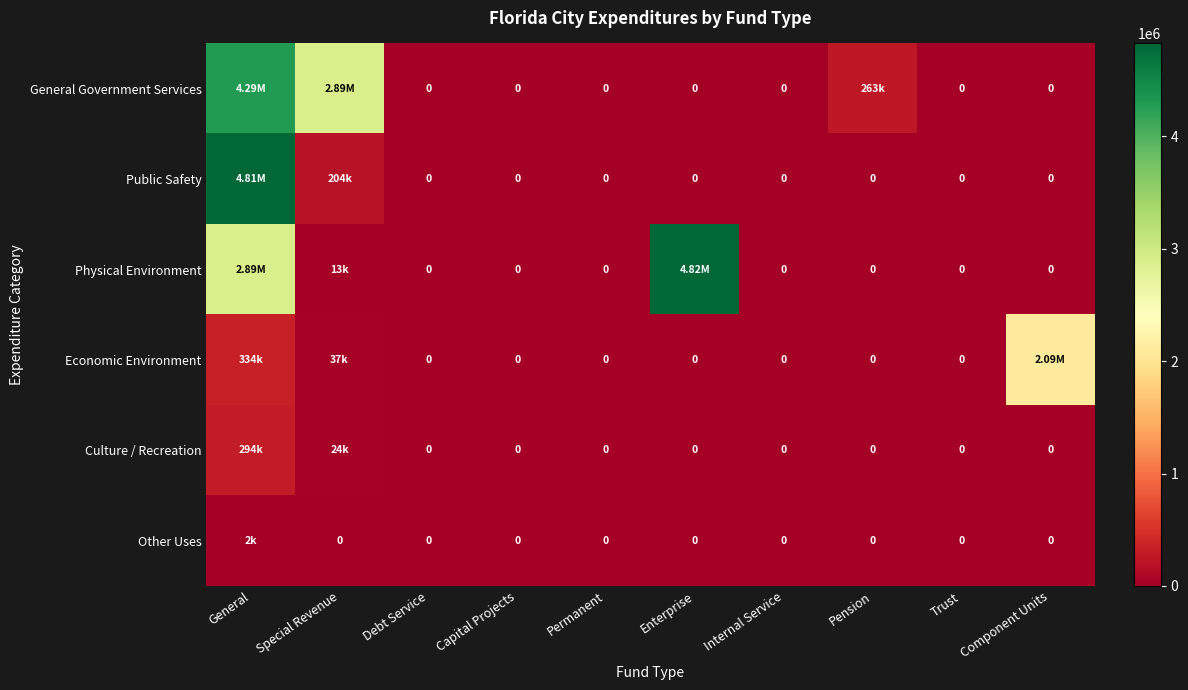

Which has a higher value, Pension or Debt Service?

Pension